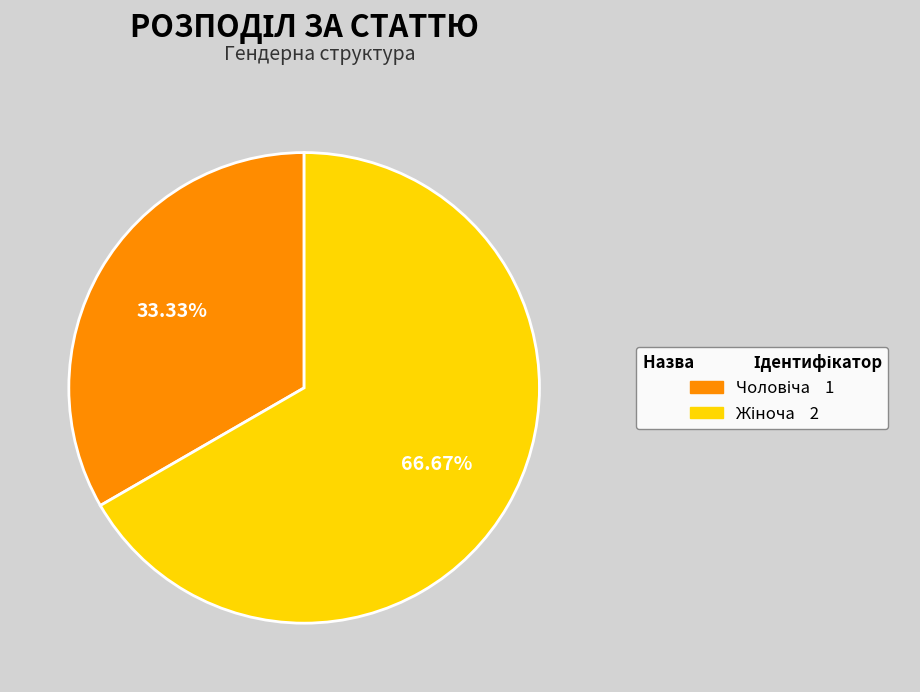

Is there a majority slice in this chart?

Yes